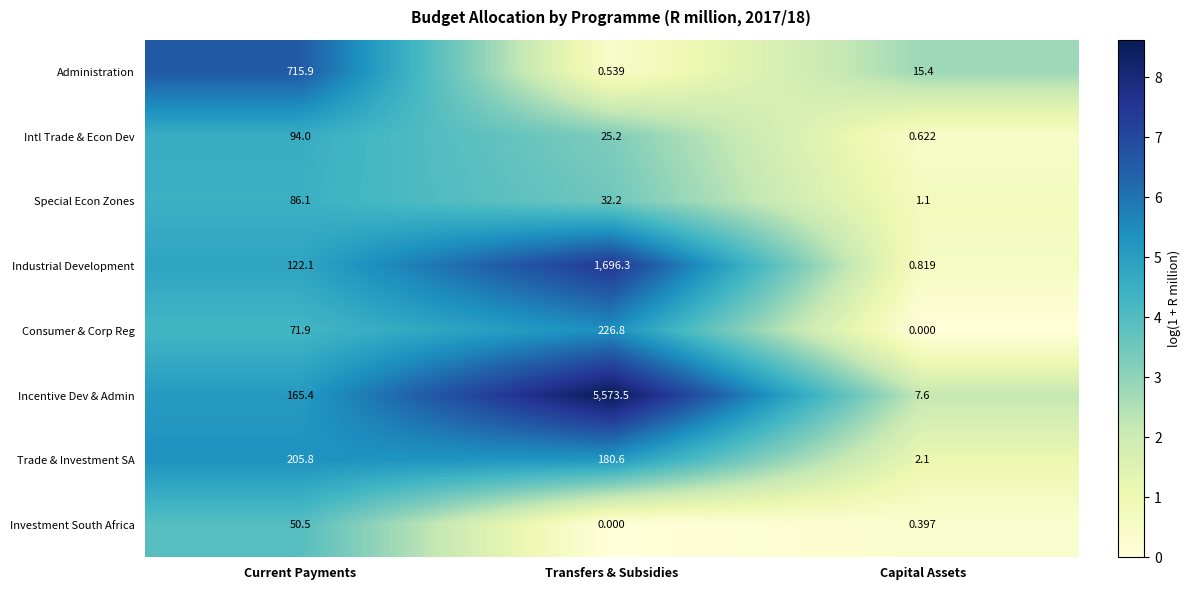

Is the value of Investment South Africa at Current Payments greater than the value of Industrial Development at Current Payments?

No